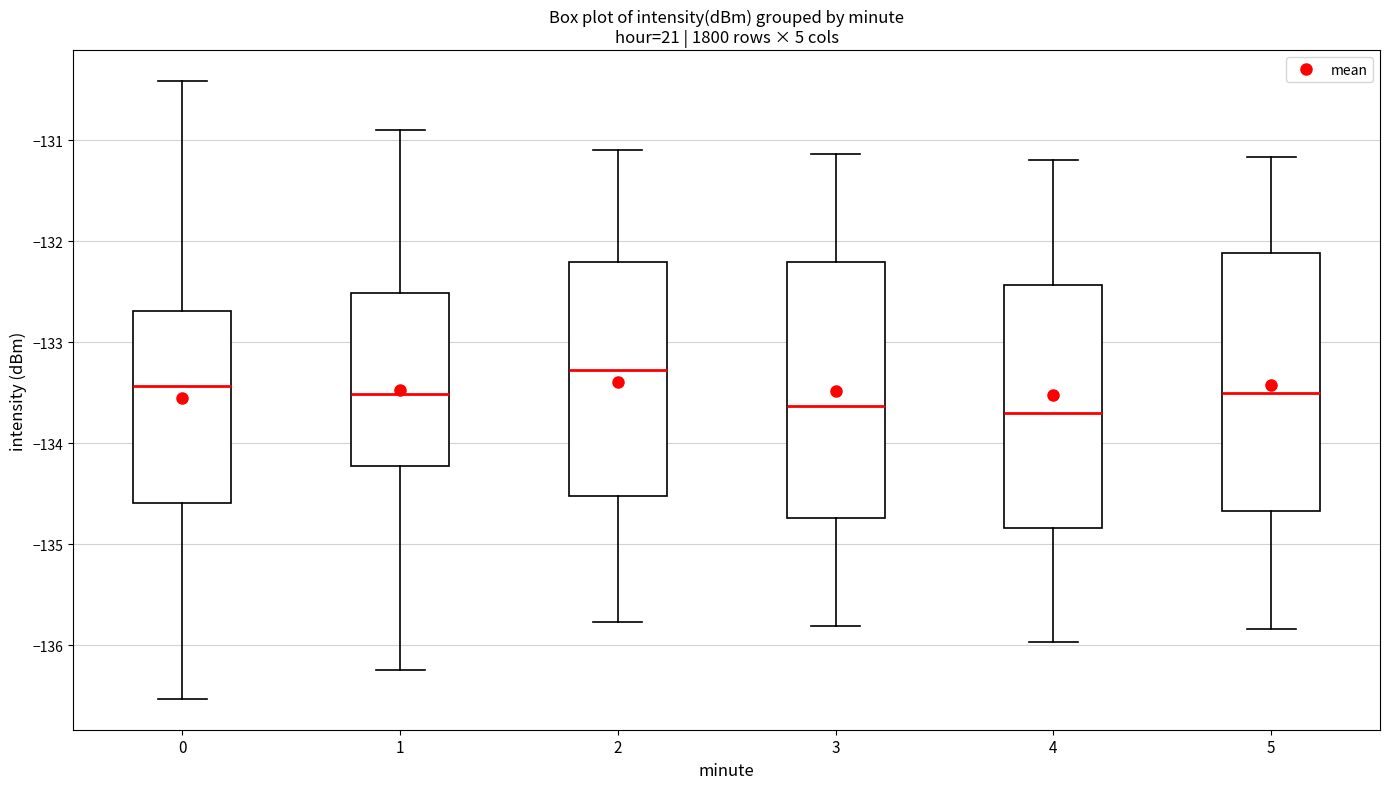

Where is the lower edge of the box at x = 1 on the y-axis? The values are not printed on the chart, so give them approximately, as read against the axis.

-134.2